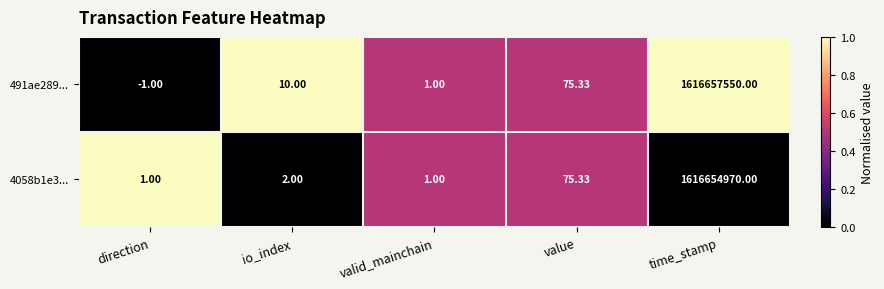

At which category does the chart reach its minimum across all series?

direction